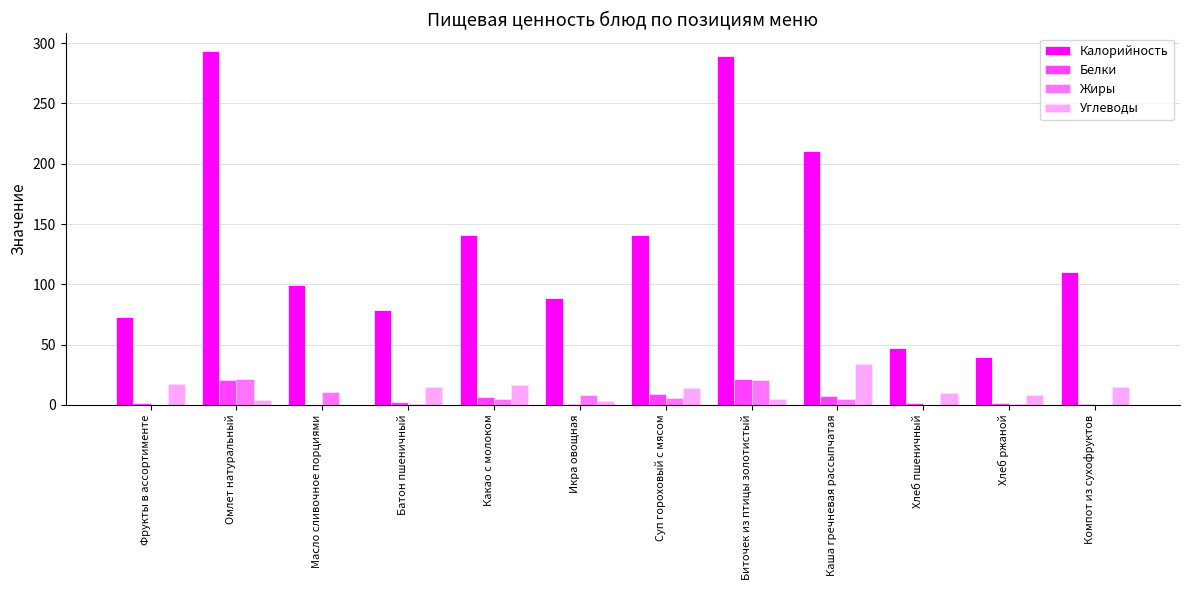

What is the total value across all series at Батон пшеничный?

96.7